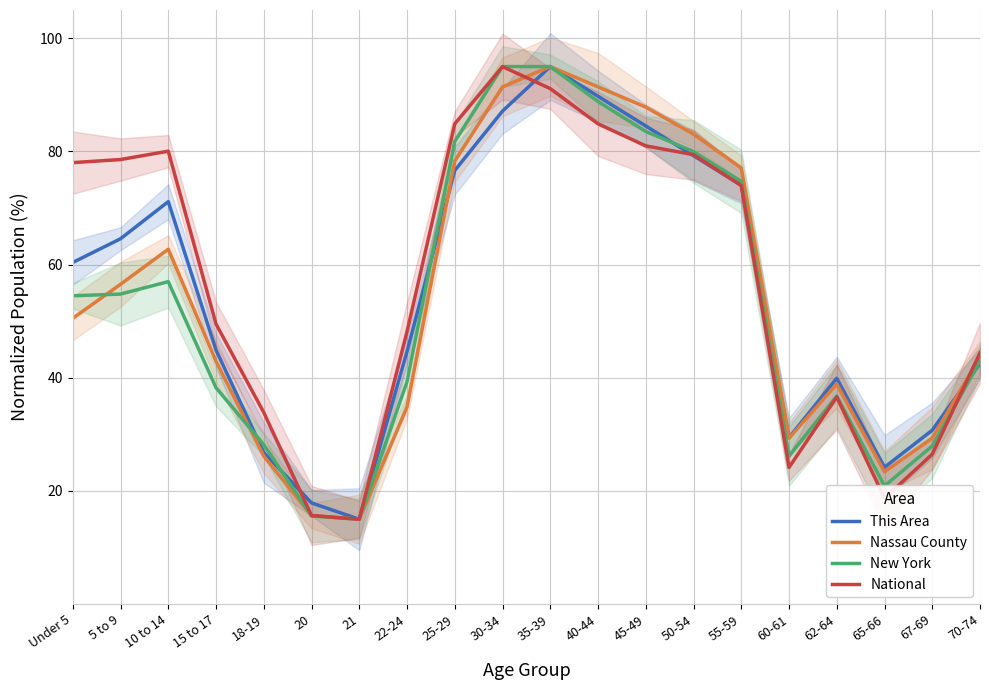

What is the greatest value displayed?

95.0